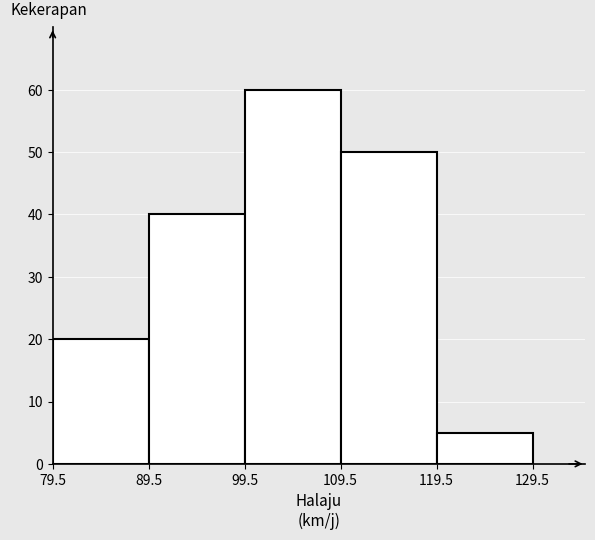

Over which range of the x-axis is the bar tallest?

99.5 to 109.5